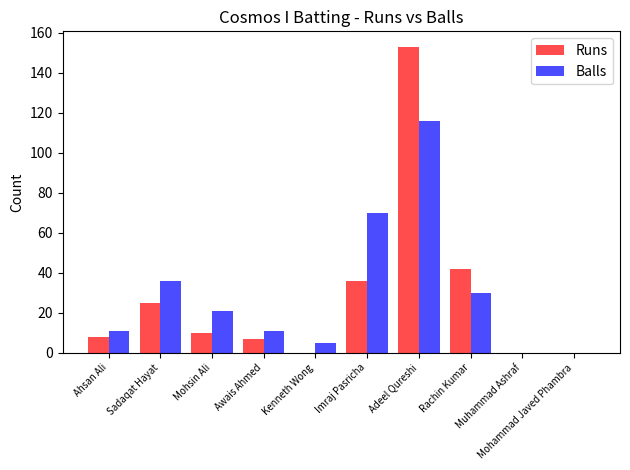

What is the sum of all Balls values?

300